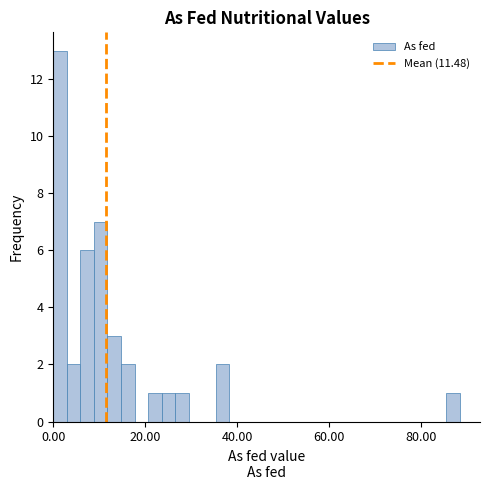

Around what value on the x-axis is the tallest bar? Give the approximate position of its centre, as read against the axis.

2